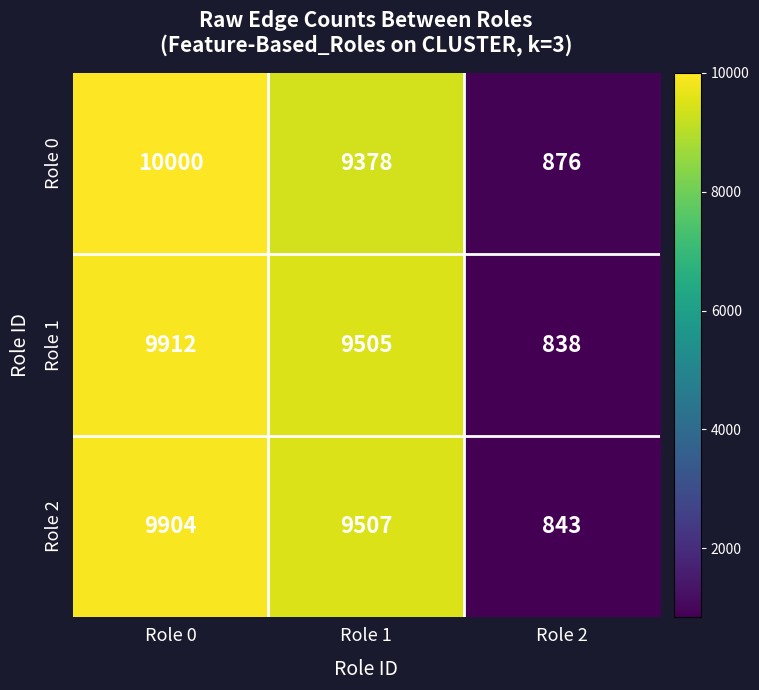

Read the Role 0 value at Role 0.

10000